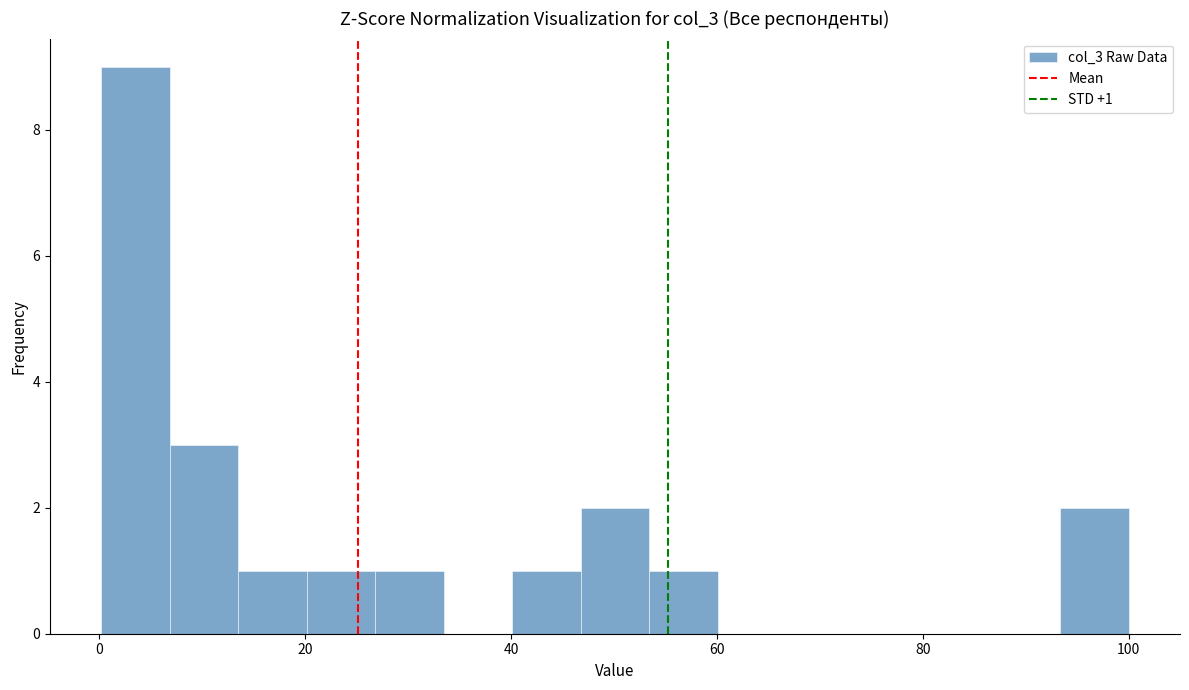

Read against the x-axis, roughly where is the centre of the tallest bar?

4